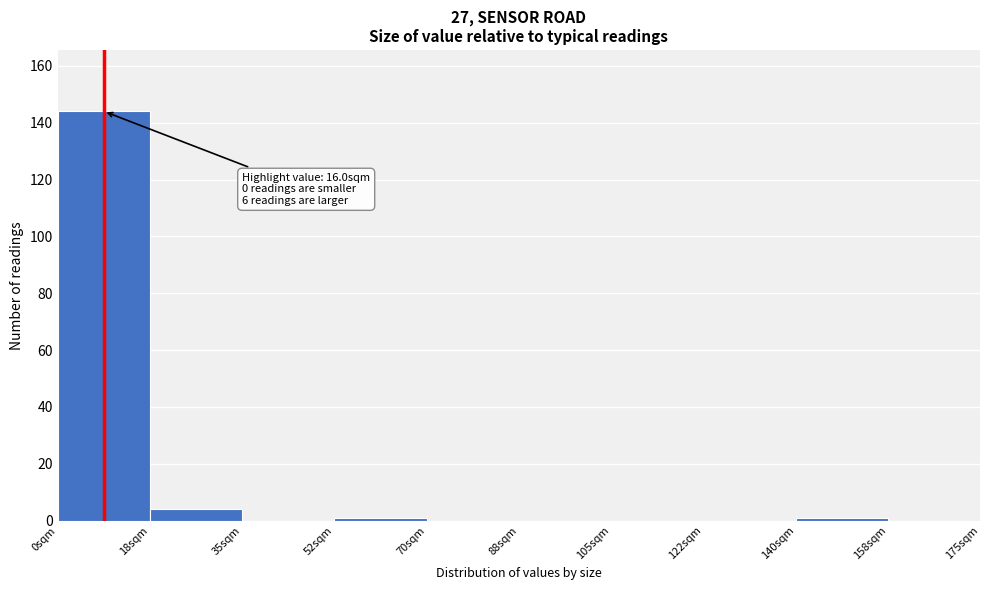

Which range on the x-axis has the tallest bar?

0.0 to 17.5